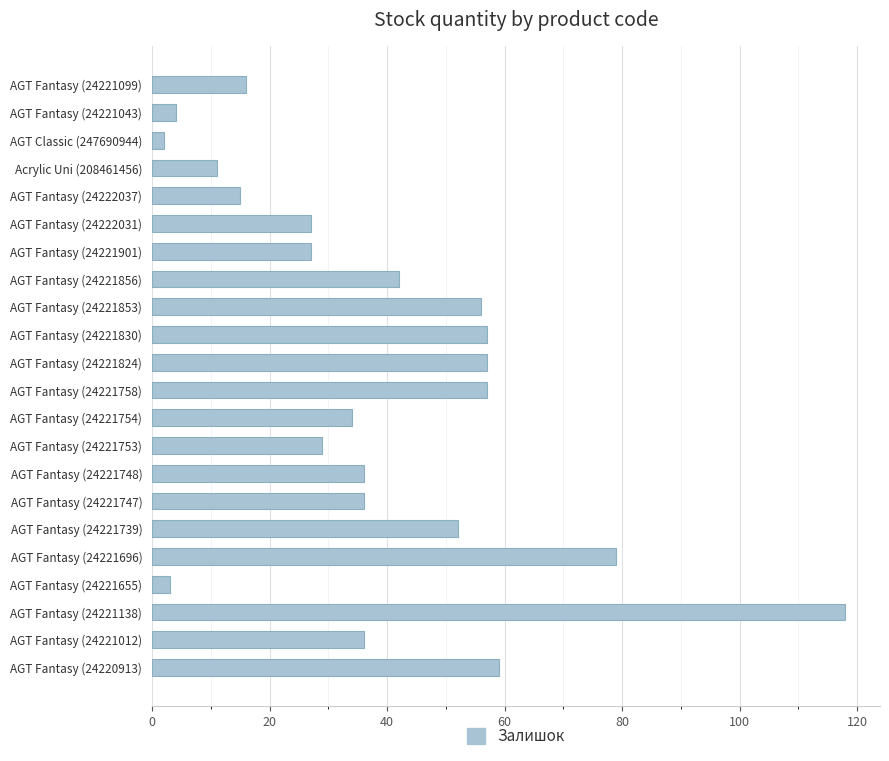

What is the minimum value shown in the chart?

2